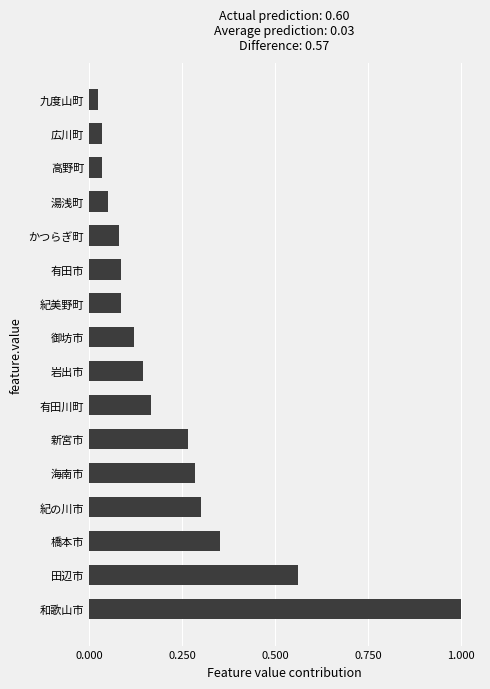

Which category has the lowest value across all series?

九度山町